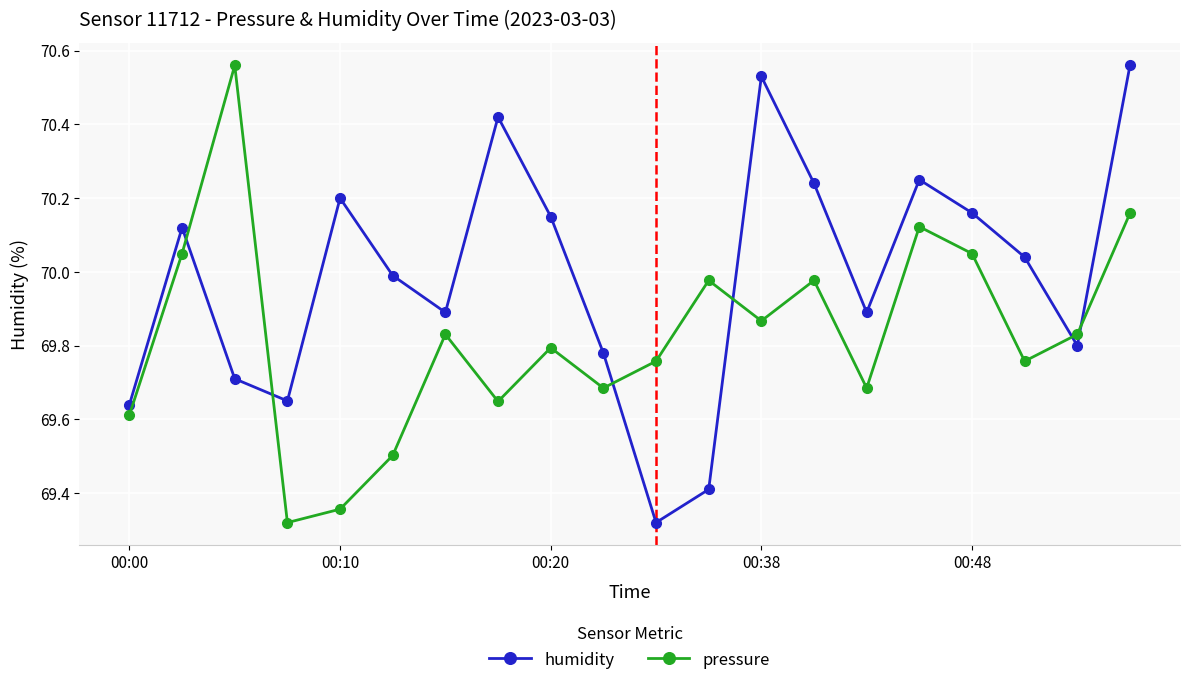

Which series has the largest total across all categories?

humidity